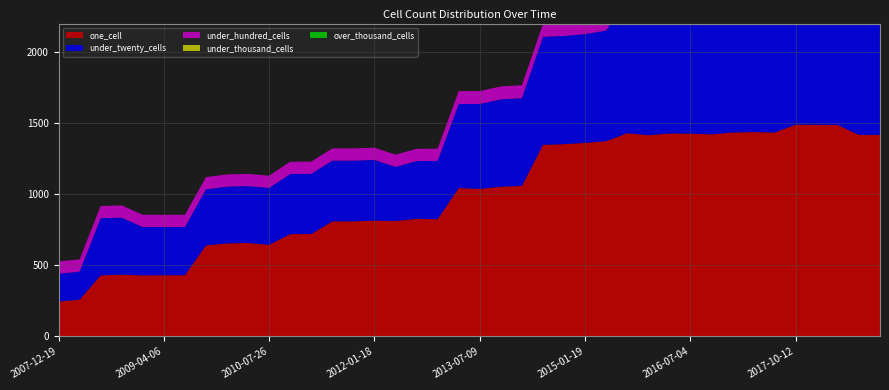

Reading left to right, extract all data points from this chart.

one_cell: 2007-12-19=245	2008-04-01=258	2008-06-27=429	2008-10-10=434	2008-12-17=429	2009-04-06=430	2009-06-17=430	2009-09-25=640	2009-12-16=654	2010-04-01=657	2010-07-26=644	2010-11-17=719	2011-02-21=720	2011-06-10=809	2011-09-05=809	2012-01-18=814	2012-07-13=811	2012-10-31=827	2012-12-11=824	2013-02-20=1043	2013-07-09=1037	2013-09-10=1053	2013-12-20=1058	2014-03-28=1347	2014-09-08=1352	2015-01-19=1361	2015-04-09=1373	2015-10-01=1429	2016-01-04=1415	2016-04-05=1427	2016-07-04=1426	2016-10-07=1421	2016-12-27=1434	2017-04-12=1437	2017-07-24=1434	2017-10-12=1489	2017-12-22=1488	2018-04-09=1486	2018-07-11=1417	2018-09-28=1417
under_twenty_cells: 2007-12-19=196	2008-04-01=197	2008-06-27=402	2008-10-10=401	2008-12-17=340	2009-04-06=339	2009-06-17=339	2009-09-25=394	2009-12-16=399	2010-04-01=400	2010-07-26=400	2010-11-17=423	2011-02-21=423	2011-06-10=427	2011-09-05=427	2012-01-18=427	2012-07-13=381	2012-10-31=406	2012-12-11=410	2013-02-20=591	2013-07-09=597	2013-09-10=614	2013-12-20=617	2014-03-28=760	2014-09-08=761	2015-01-19=765	2015-04-09=778	2015-10-01=947	2016-01-04=963	2016-04-05=964	2016-07-04=965	2016-10-07=962	2016-12-27=967	2017-04-12=968	2017-07-24=974	2017-10-12=975	2017-12-22=991	2018-04-09=946	2018-07-11=1095	2018-09-28=1106
under_hundred_cells: 2007-12-19=86	2008-04-01=86	2008-06-27=86	2008-10-10=86	2008-12-17=86	2009-04-06=86	2009-06-17=86	2009-09-25=86	2009-12-16=86	2010-04-01=86	2010-07-26=86	2010-11-17=86	2011-02-21=86	2011-06-10=86	2011-09-05=86	2012-01-18=86	2012-07-13=86	2012-10-31=86	2012-12-11=86	2013-02-20=91	2013-07-09=91	2013-09-10=91	2013-12-20=91	2014-03-28=91	2014-09-08=91	2015-01-19=91	2015-04-09=91	2015-10-01=91	2016-01-04=91	2016-04-05=91	2016-07-04=91	2016-10-07=91	2016-12-27=91	2017-04-12=91	2017-07-24=91	2017-10-12=91	2017-12-22=91	2018-04-09=5	2018-07-11=5	2018-09-28=5
under_thousand_cells: 2007-12-19=0	2008-04-01=0	2008-06-27=0	2008-10-10=0	2008-12-17=0	2009-04-06=0	2009-06-17=0	2009-09-25=0	2009-12-16=0	2010-04-01=0	2010-07-26=0	2010-11-17=0	2011-02-21=0	2011-06-10=0	2011-09-05=0	2012-01-18=0	2012-07-13=0	2012-10-31=0	2012-12-11=0	2013-02-20=0	2013-07-09=0	2013-09-10=0	2013-12-20=0	2014-03-28=0	2014-09-08=0	2015-01-19=0	2015-04-09=0	2015-10-01=0	2016-01-04=0	2016-04-05=0	2016-07-04=0	2016-10-07=0	2016-12-27=0	2017-04-12=0	2017-07-24=0	2017-10-12=0	2017-12-22=0	2018-04-09=0	2018-07-11=0	2018-09-28=0
over_thousand_cells: 2007-12-19=0	2008-04-01=0	2008-06-27=0	2008-10-10=0	2008-12-17=0	2009-04-06=0	2009-06-17=0	2009-09-25=0	2009-12-16=0	2010-04-01=0	2010-07-26=0	2010-11-17=0	2011-02-21=0	2011-06-10=0	2011-09-05=0	2012-01-18=0	2012-07-13=0	2012-10-31=0	2012-12-11=0	2013-02-20=0	2013-07-09=0	2013-09-10=0	2013-12-20=0	2014-03-28=0	2014-09-08=0	2015-01-19=0	2015-04-09=0	2015-10-01=0	2016-01-04=0	2016-04-05=0	2016-07-04=0	2016-10-07=0	2016-12-27=0	2017-04-12=0	2017-07-24=0	2017-10-12=0	2017-12-22=0	2018-04-09=0	2018-07-11=0	2018-09-28=0